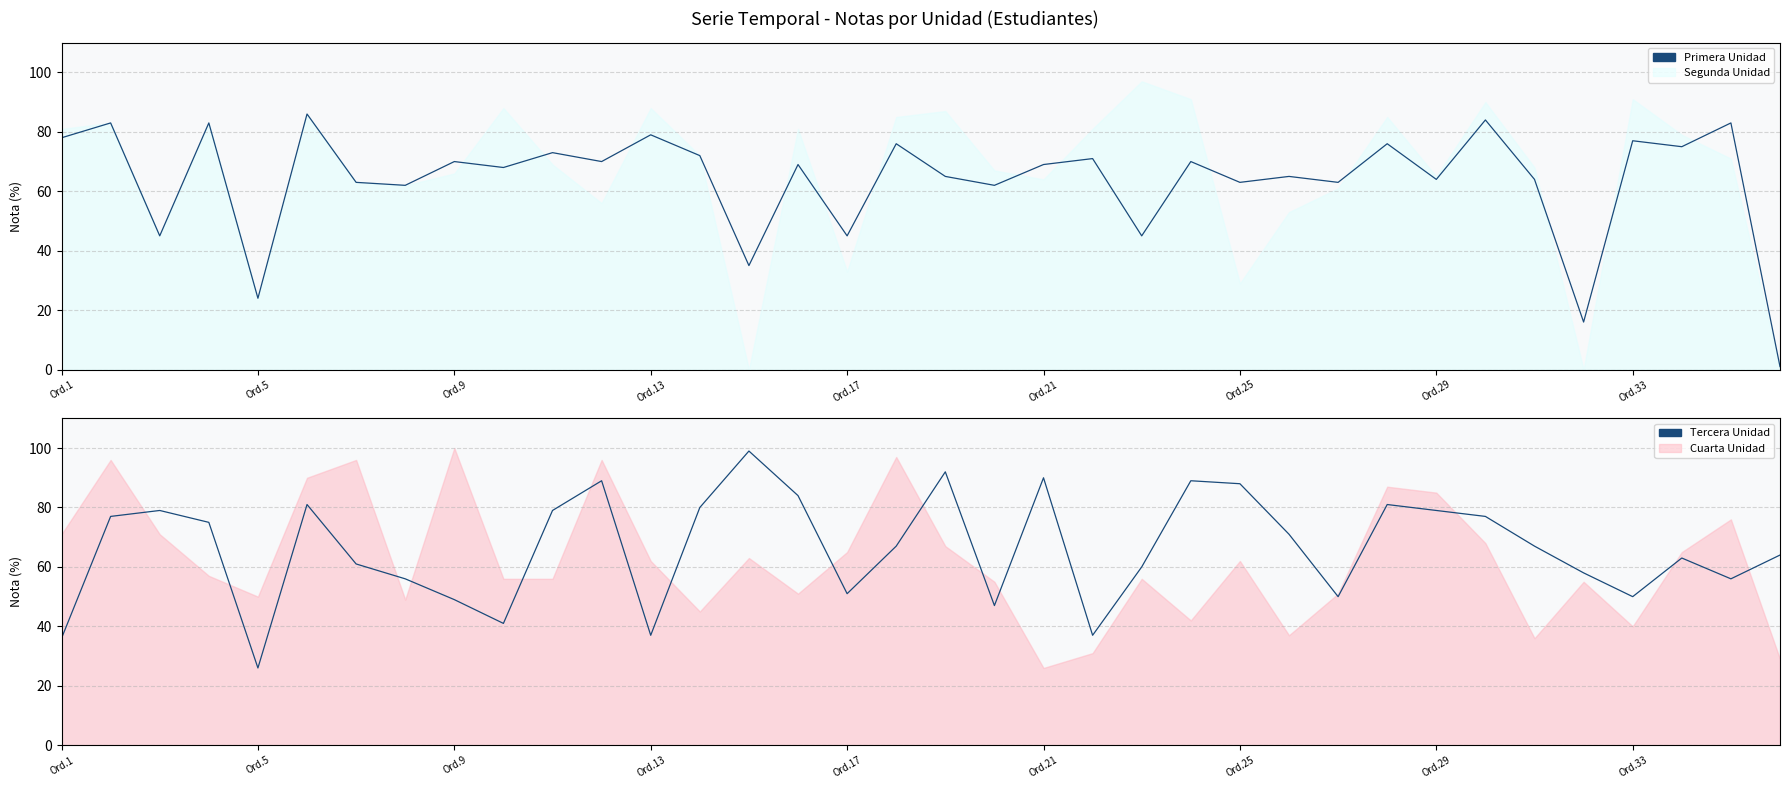

How many lines are shown in the chart?

2